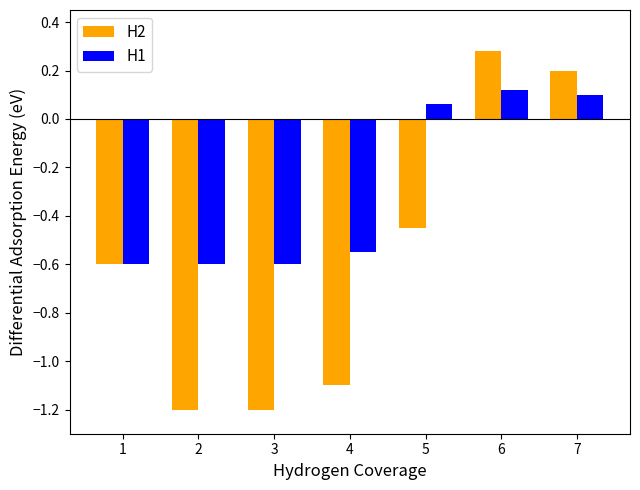

At which label does H2 reach its peak?

6